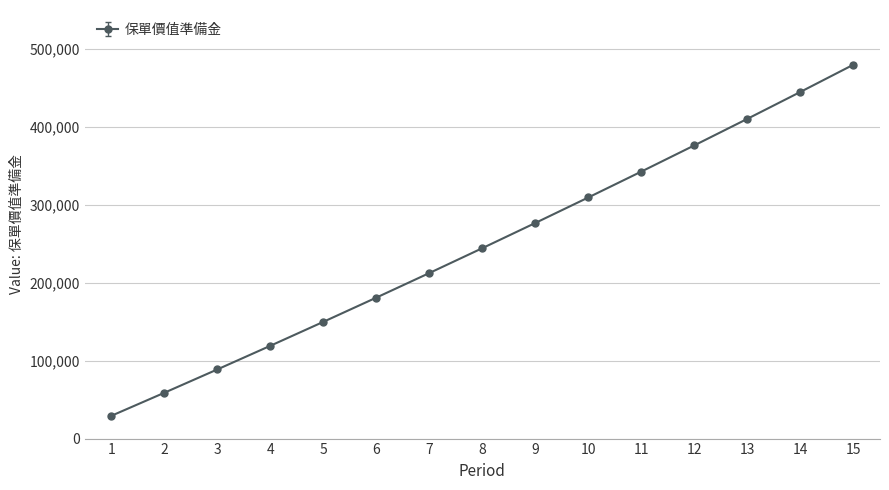

Does the chart display data point markers on the line(s)?

Yes